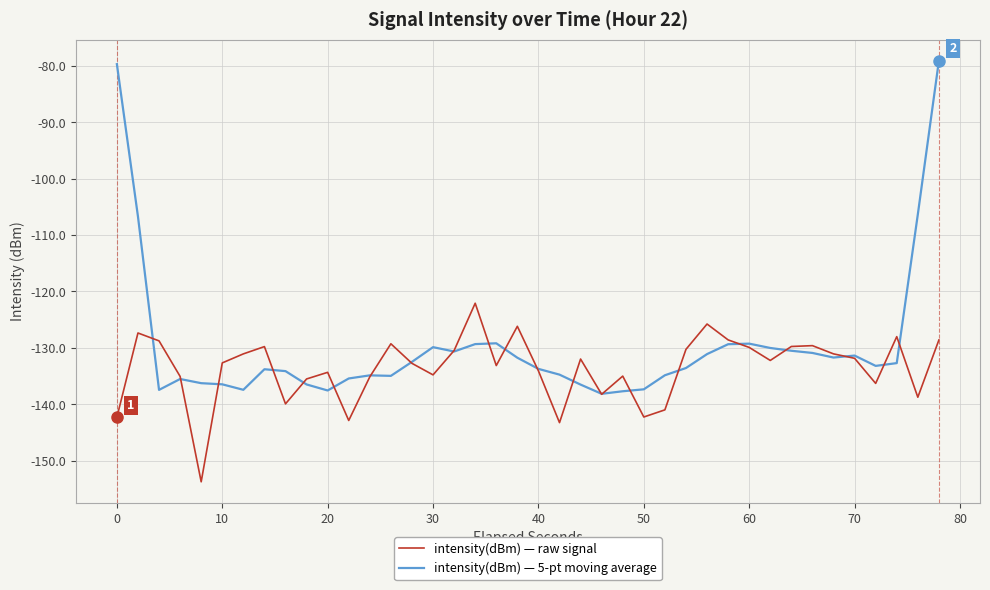

What is the minimum value shown in the chart?

-153.7